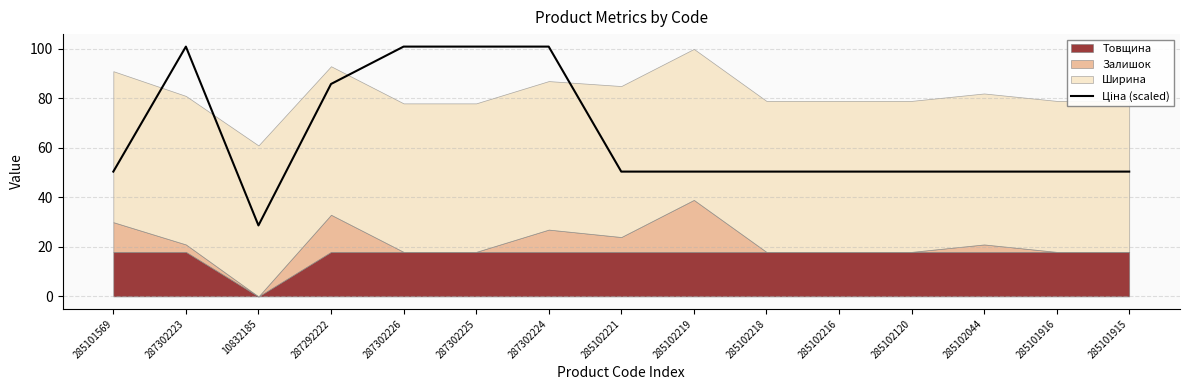

The value at 285101915 is 28.0. True or false?

False